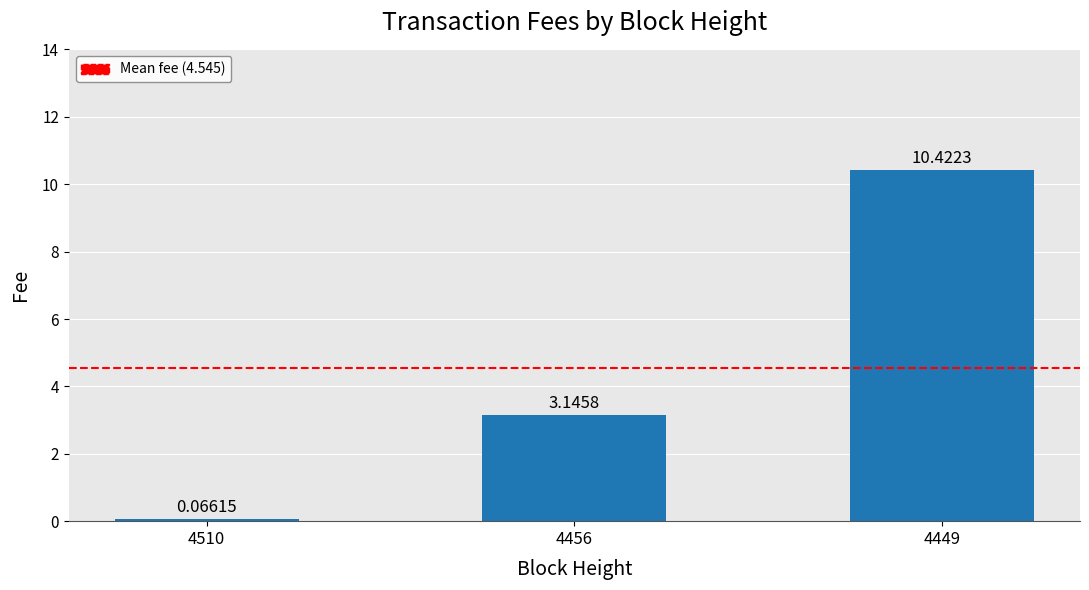

What is the sum of all values?

13.6